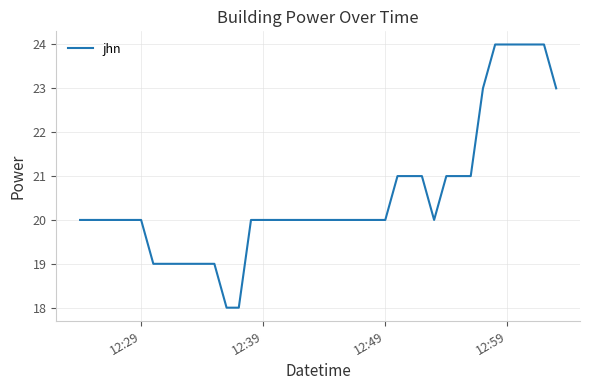

Does the chart have visible grid lines?

Yes